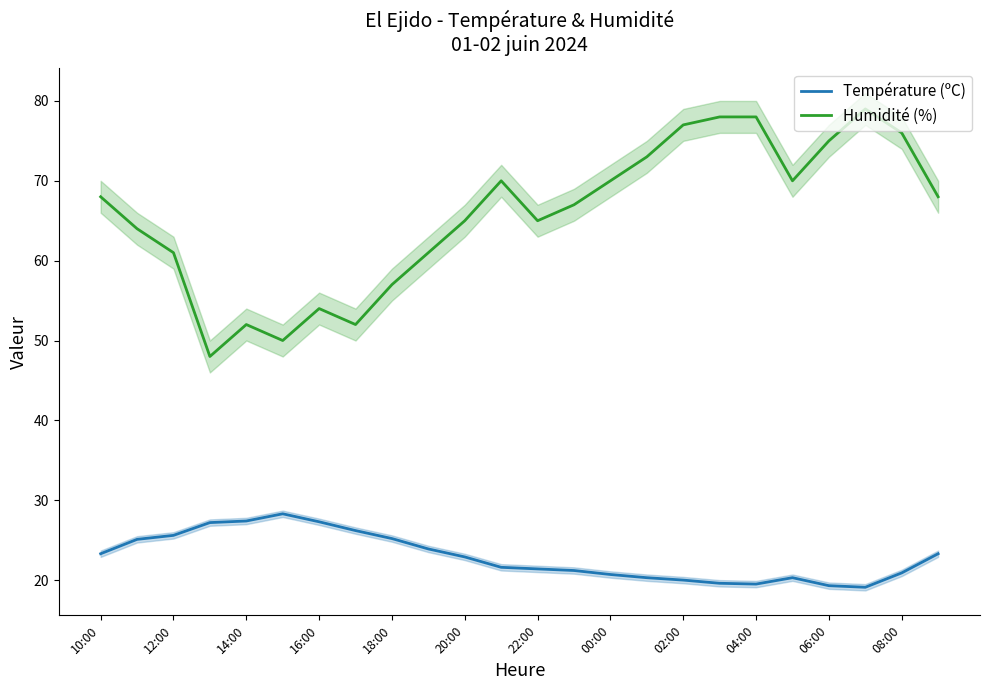

True or false: Température (ºC) and Humidité (%) cross at least once.

False